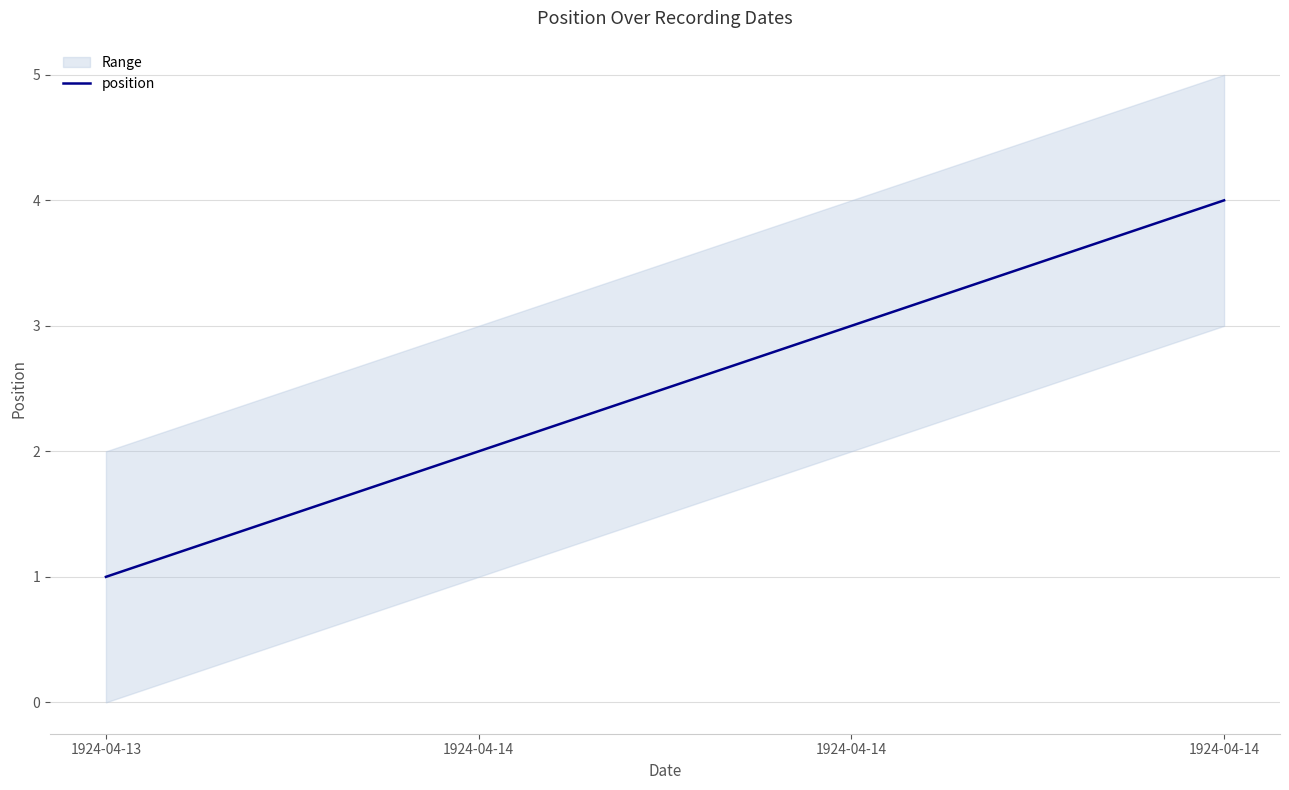

What is the difference between the maximum and minimum values?

3